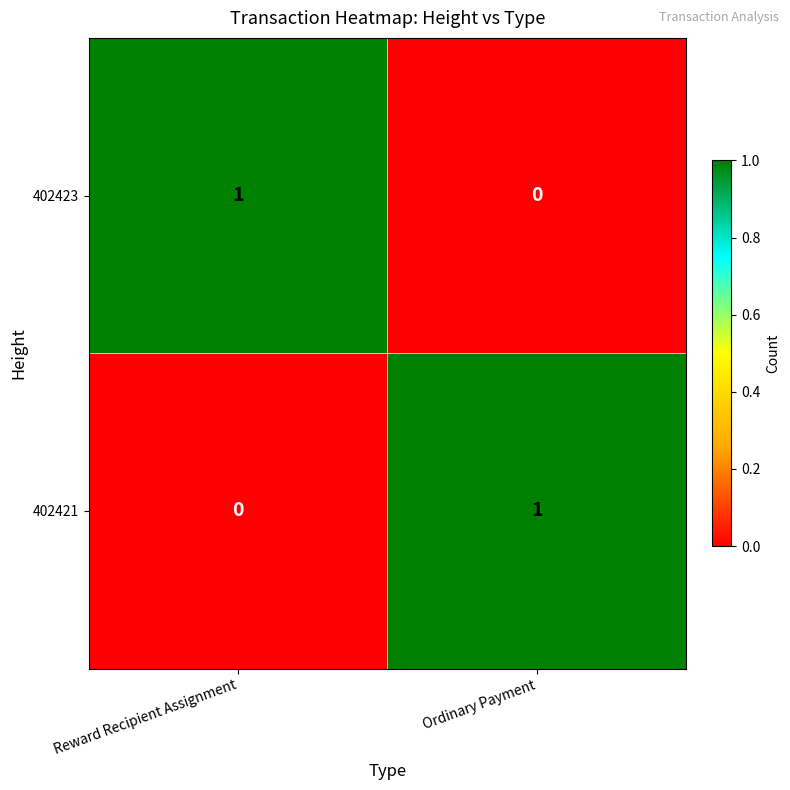

At Ordinary Payment, list the series in order from largest to smallest.

402421, 402423